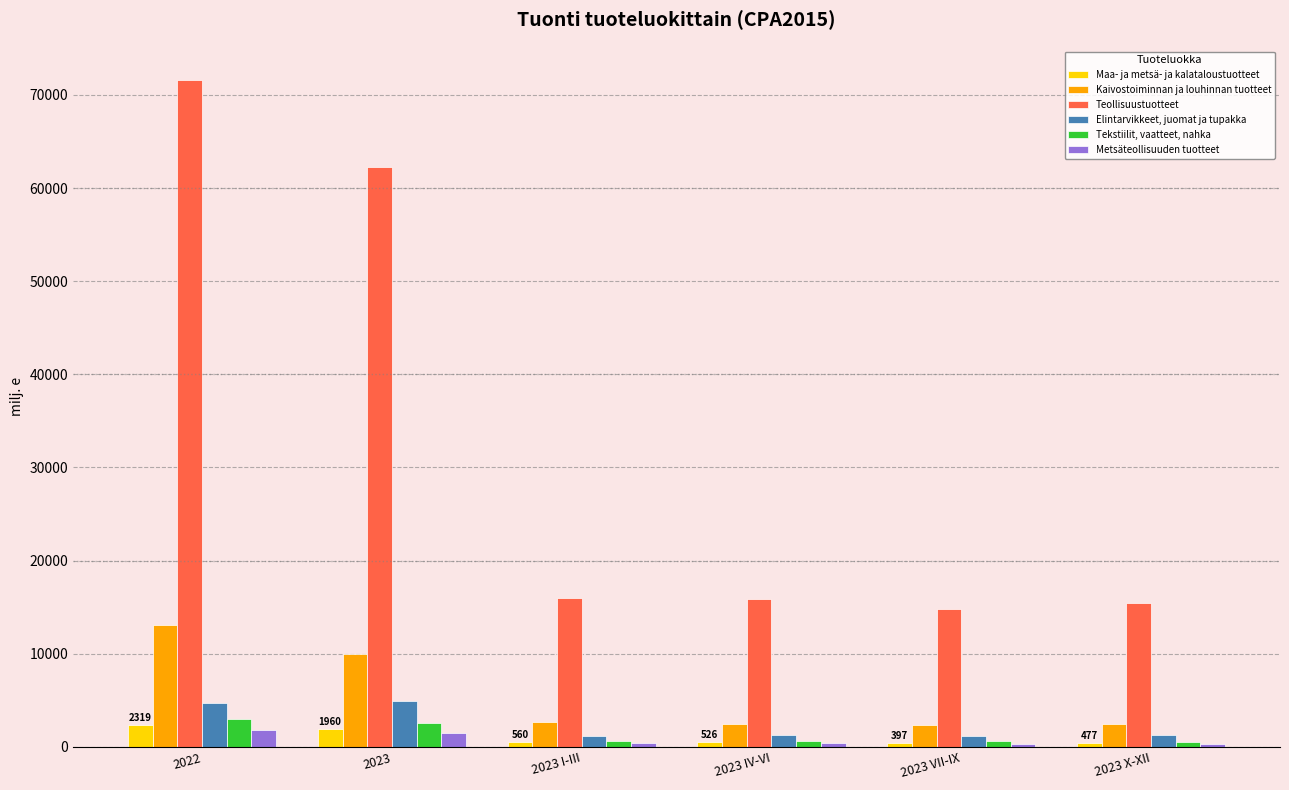

At how many categories does at least one series exceed 7236?

6